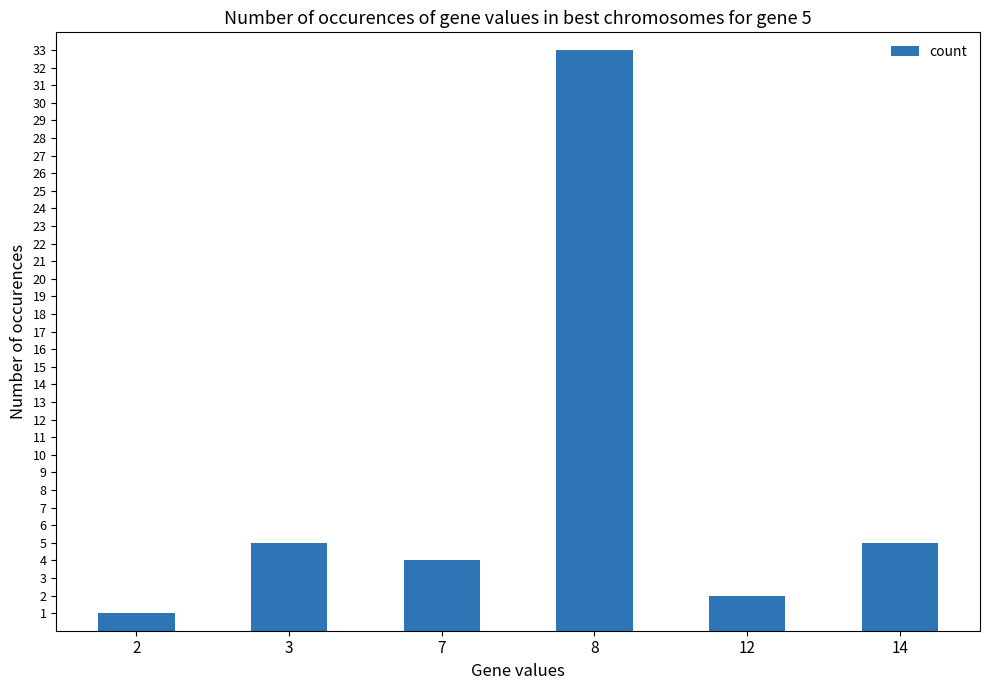

What is the difference between the second highest and minimum values?

4